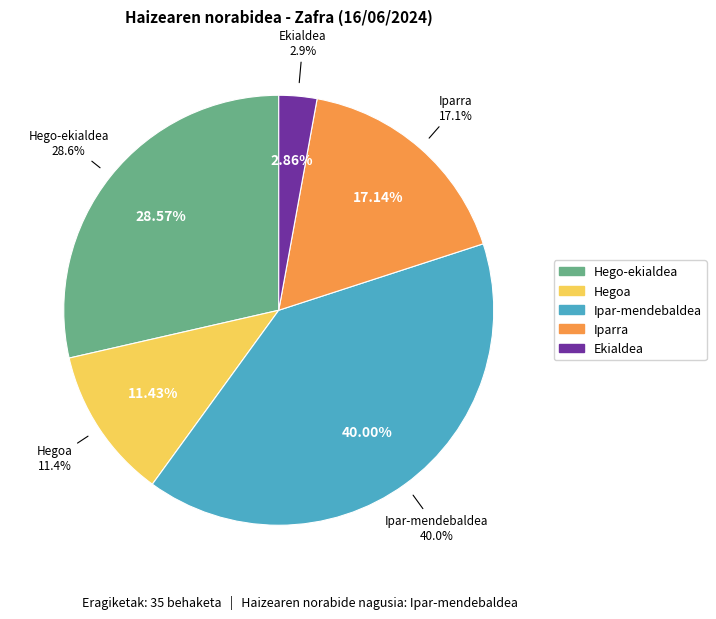

Between Iparra and Hegoa, which is larger?

Iparra